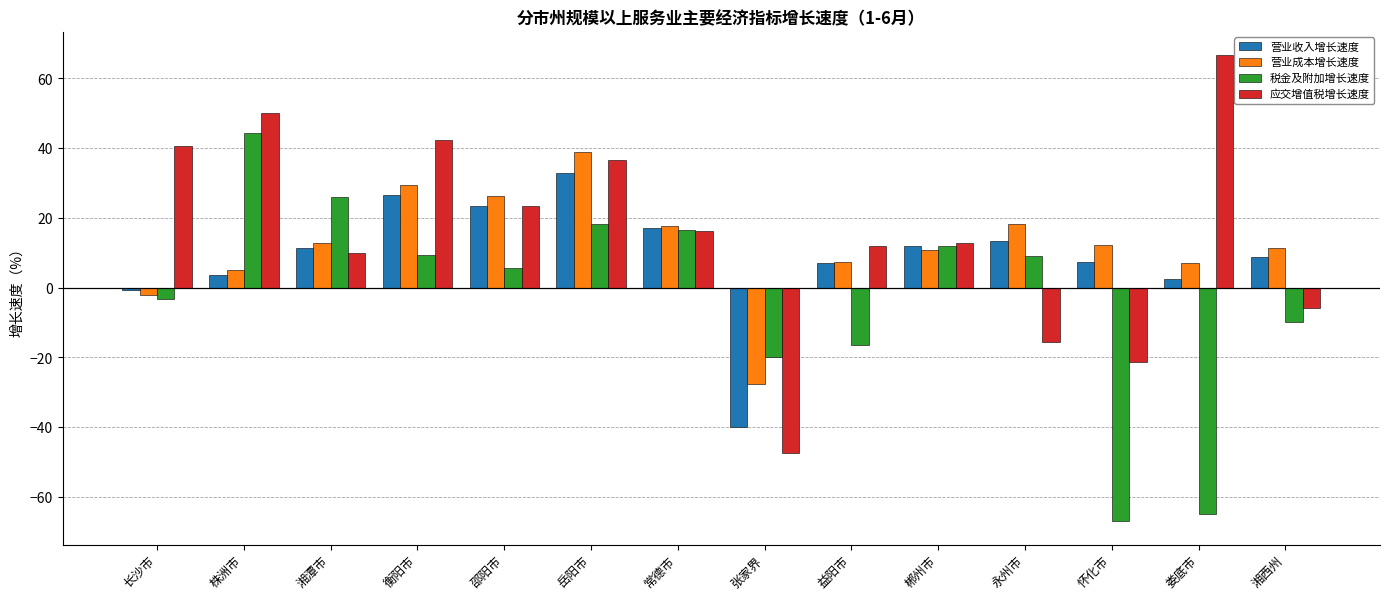

What is the value of the 应交增值税增长速度 bar at the 10th from the left?

12.7